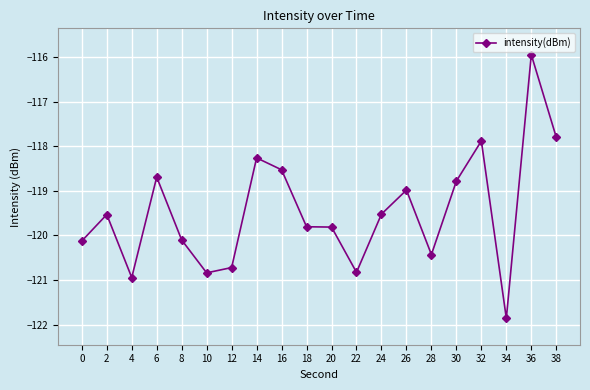

What is the smallest value displayed?

-121.9